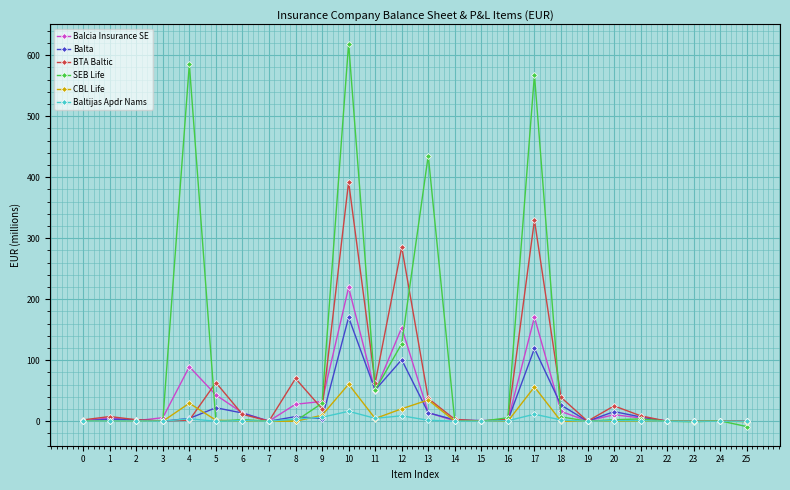

True or false: CBL Life and SEB Life cross at least once.

True